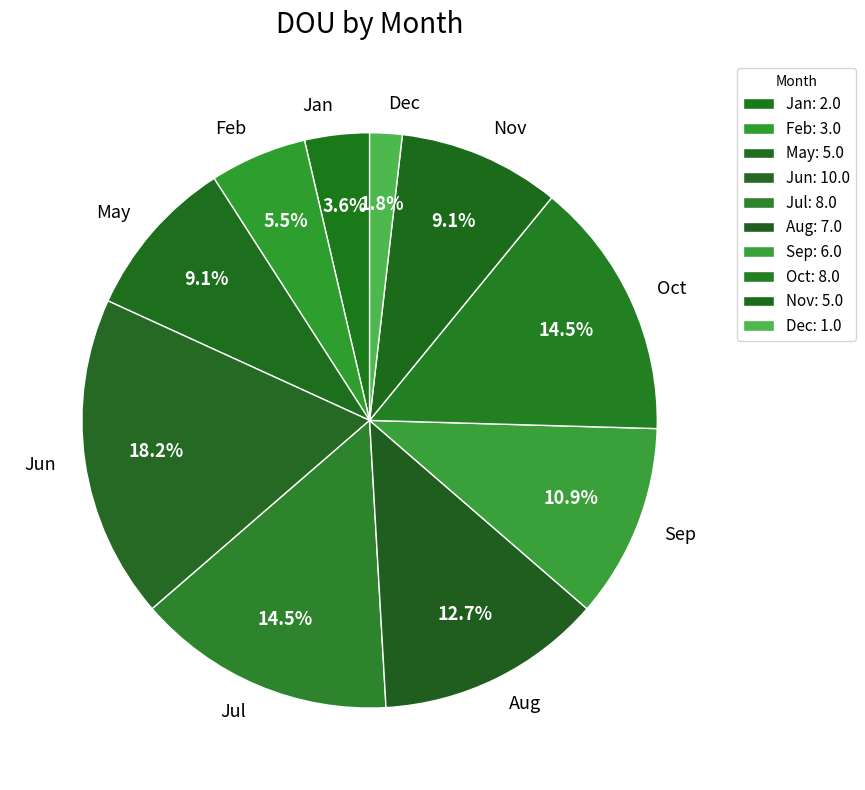

To the nearest percent, what is the average slice percentage?

10%